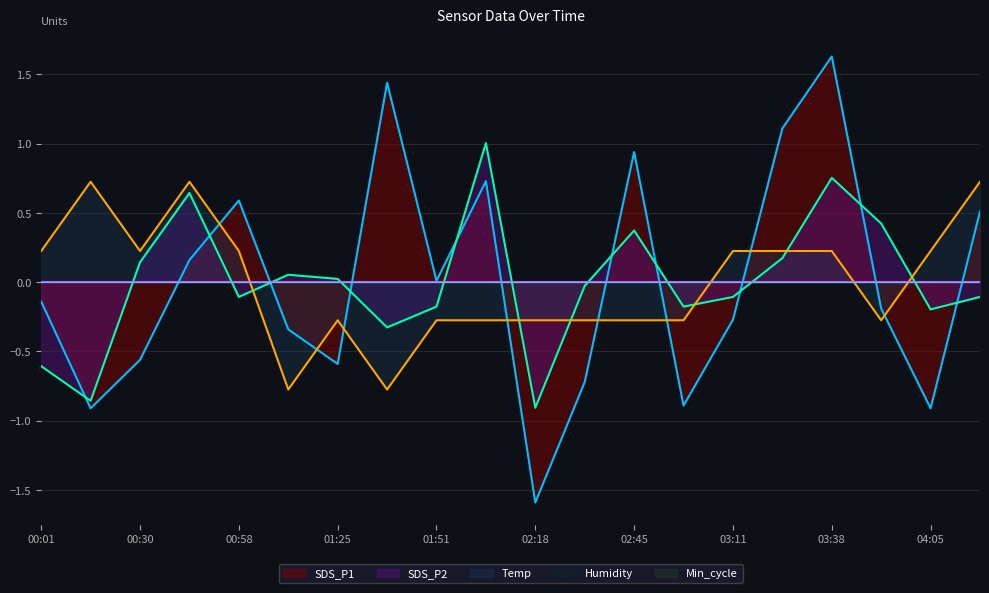

How many times do Temp and SDS_P1 cross each other?

8